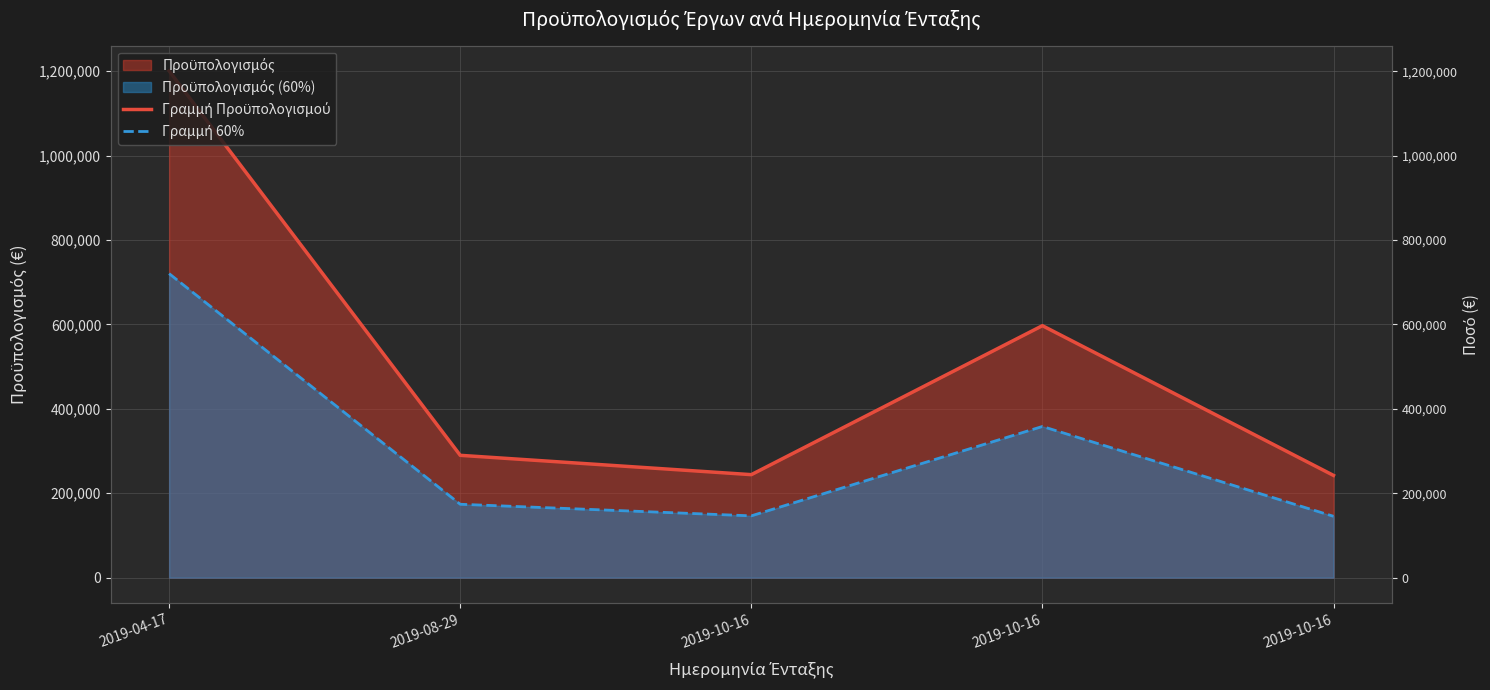

Does the chart display data point markers on the line(s)?

No